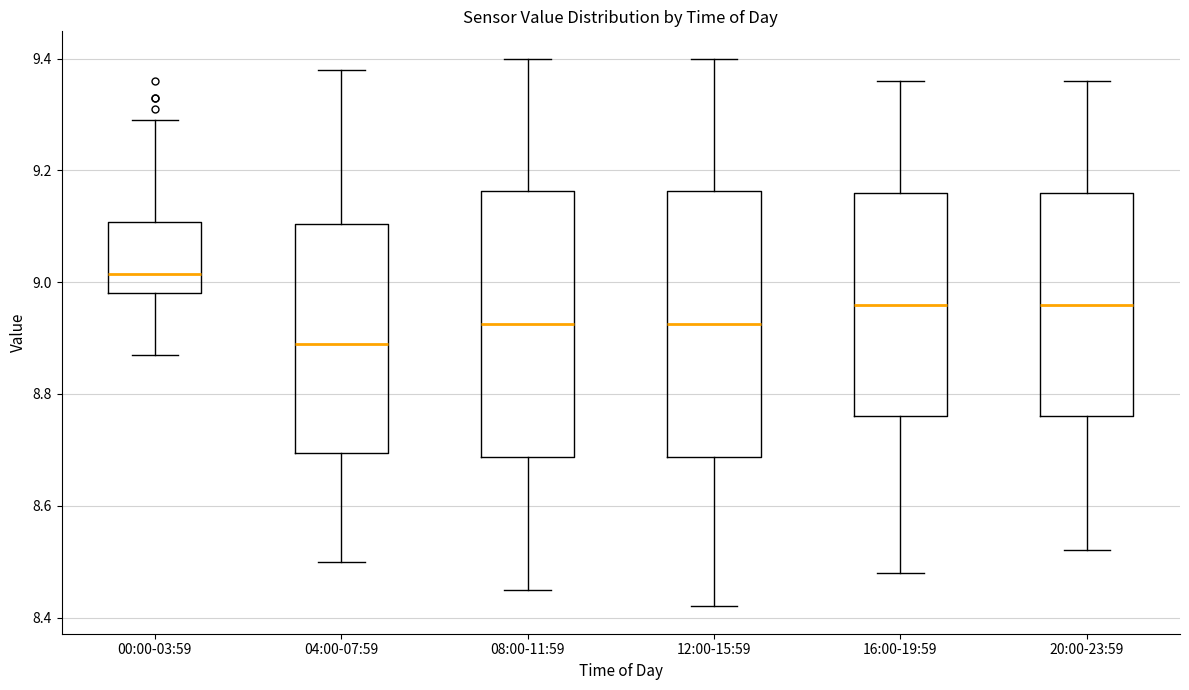

Where does the upper whisker of the box for 12:00-15:59 end on the y-axis? The values are not printed on the chart, so give them approximately, as read against the axis.

9.40